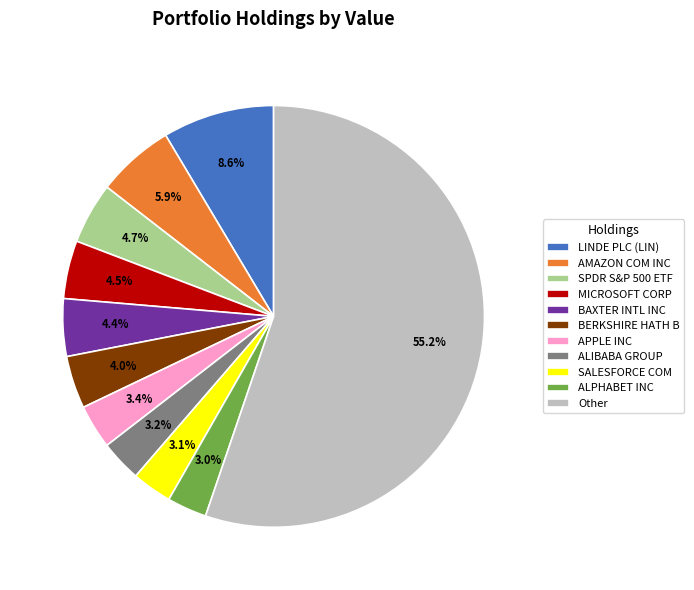

To the nearest percent, what percentage of the pie is BAXTER INTL INC?

4%